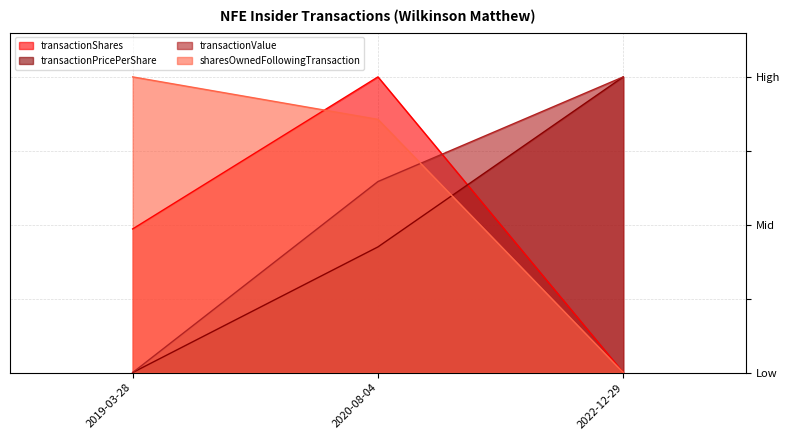

Between 2019-03-28 and 2022-12-29, which series saw the biggest shift?

transactionPricePerShare